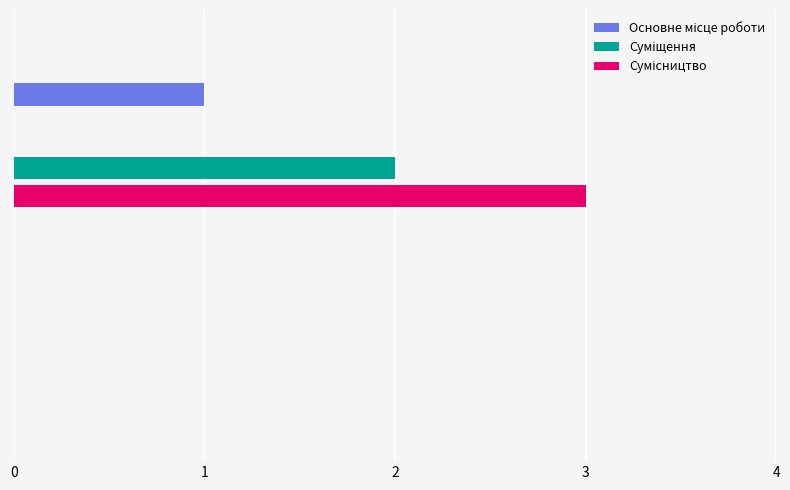

Is it true that the value at Суміщення is 1?

False